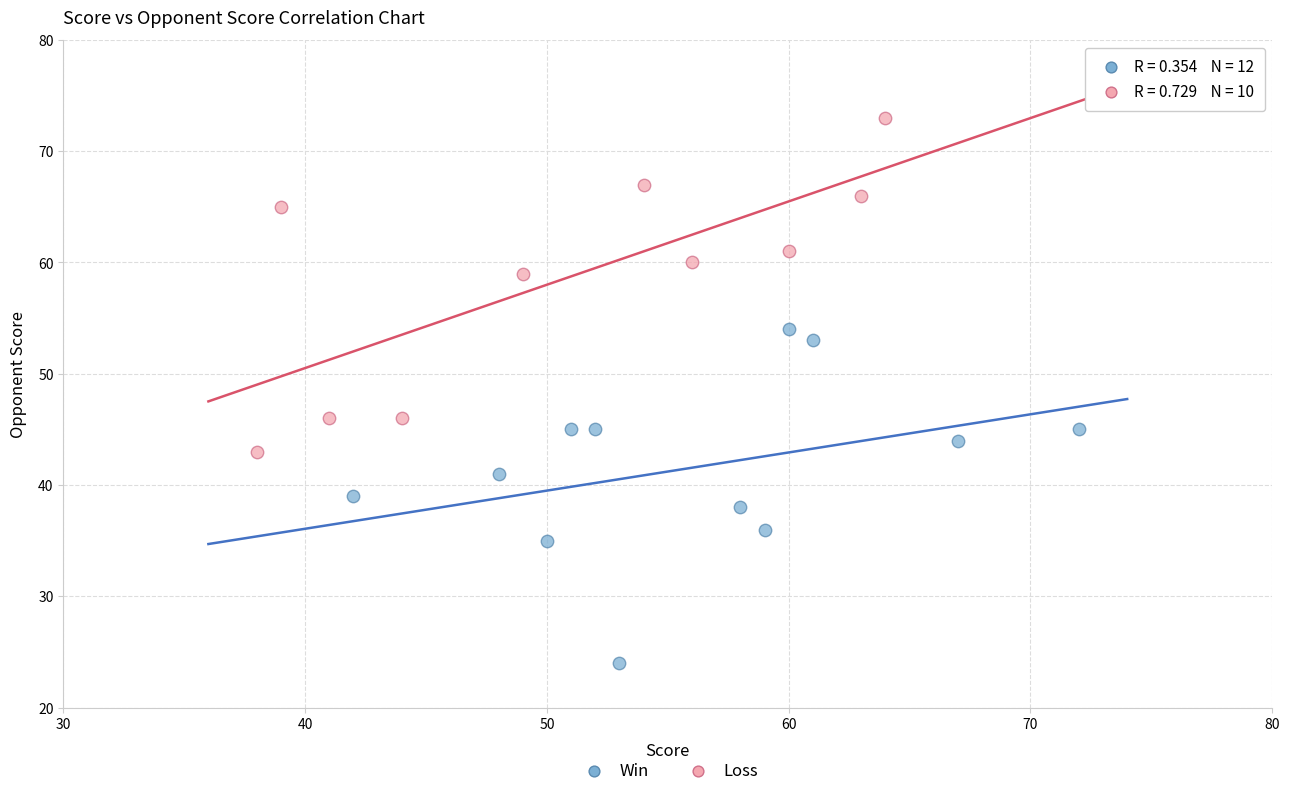

Which series reaches the minimum Y coordinate?

Win